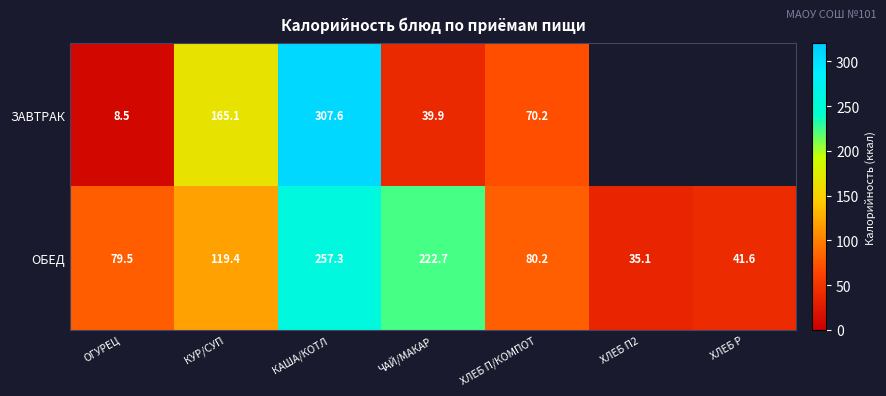

What is the minimum value shown in the chart?

8.5